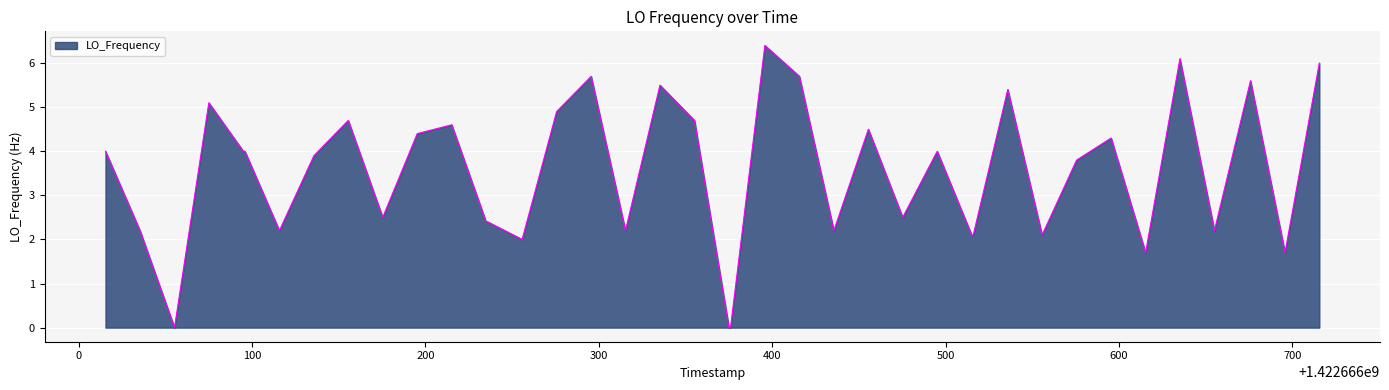

Does the chart display data point markers on the line(s)?

No